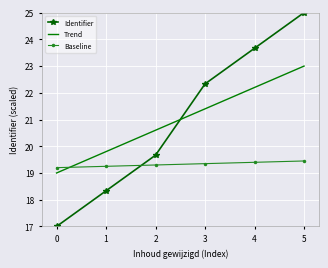

What is the difference between the Trend values at 3 and 5?

1.6